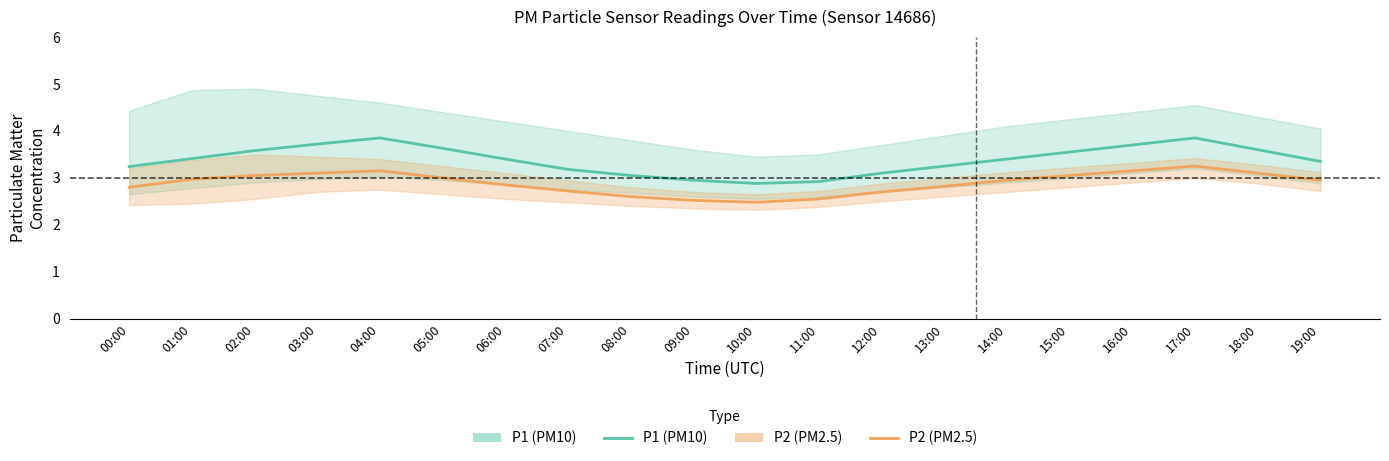

True or false: P1 (PM10) and P2 (PM2.5) intersect in this chart.

False